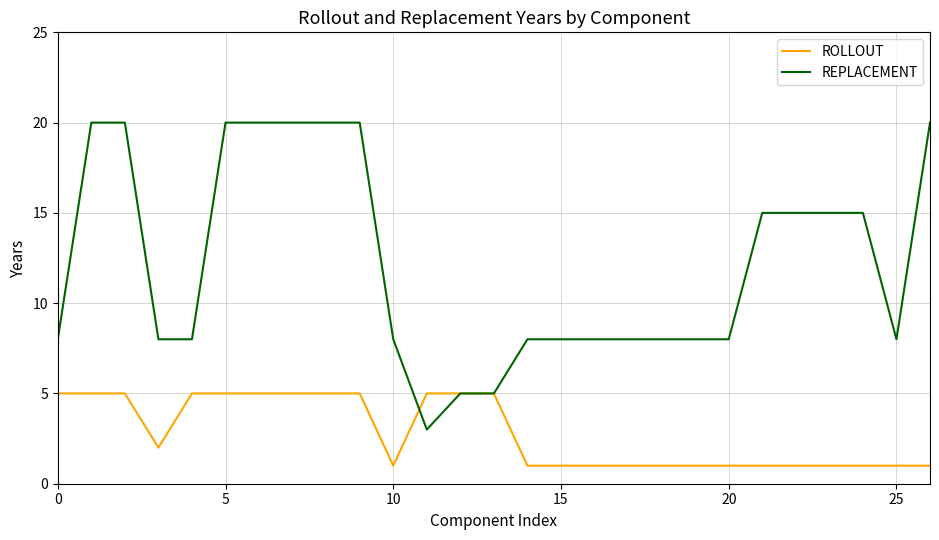

What is the maximum value shown in the chart?

20